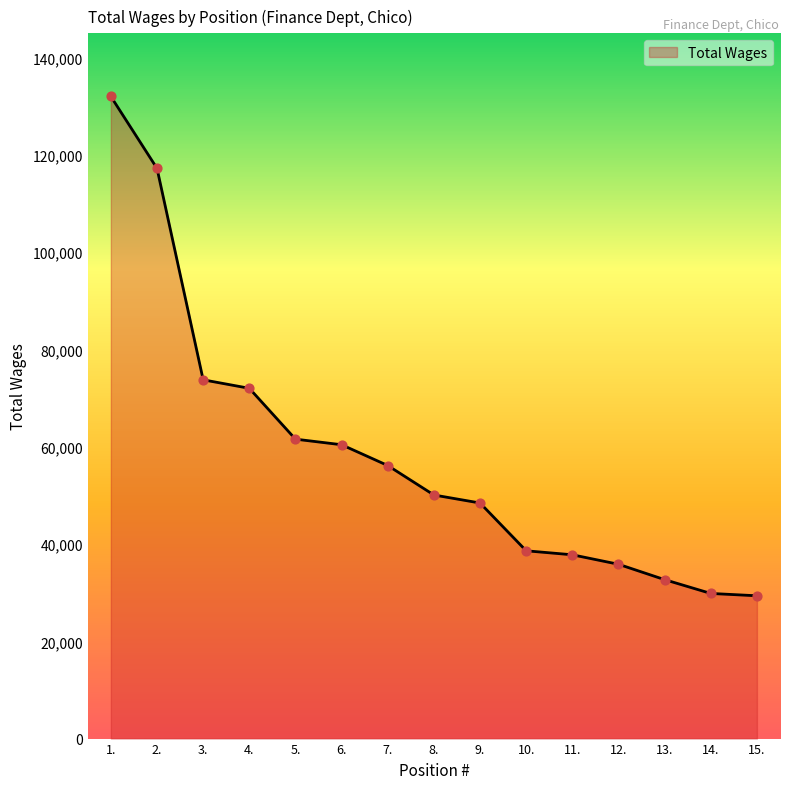

Which has a higher value, 13. or 8.?

8.